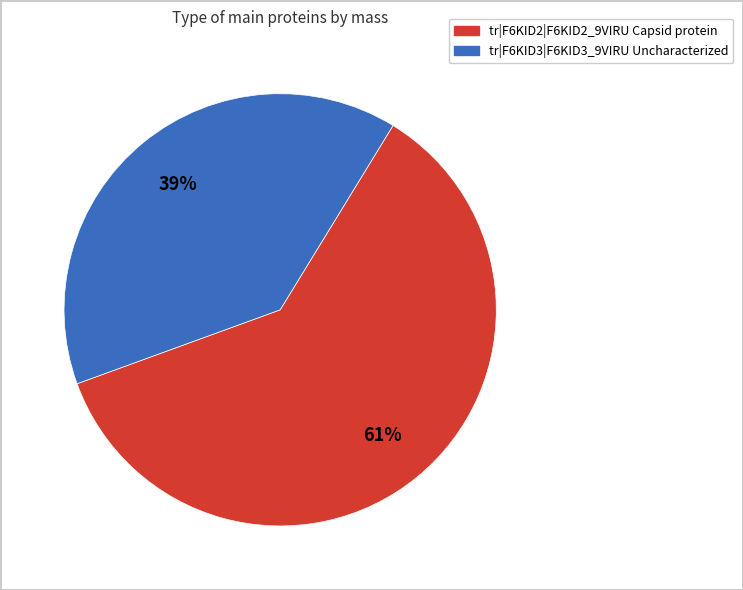

To the nearest percent, what portion does tr|F6KID3|F6KID3_9VIRU Uncharacterized represent?

39%